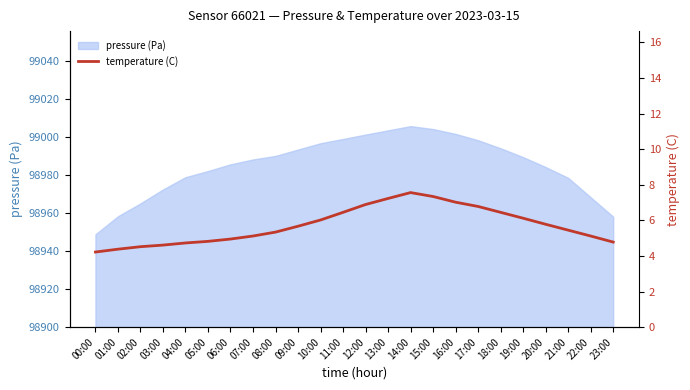

At which category does the chart reach its peak across all series?

14:00